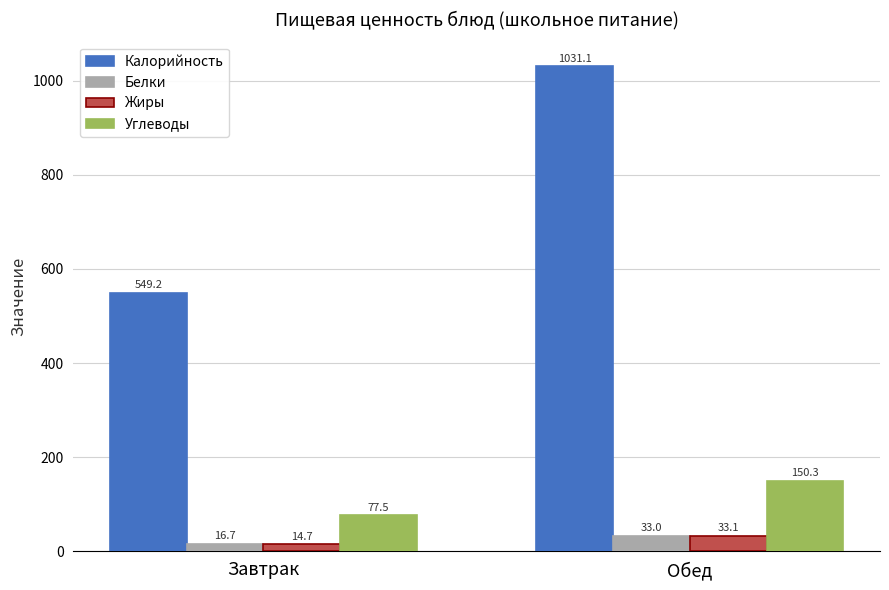

What is the difference between the Калорийность values at Обед and Завтрак?

481.9